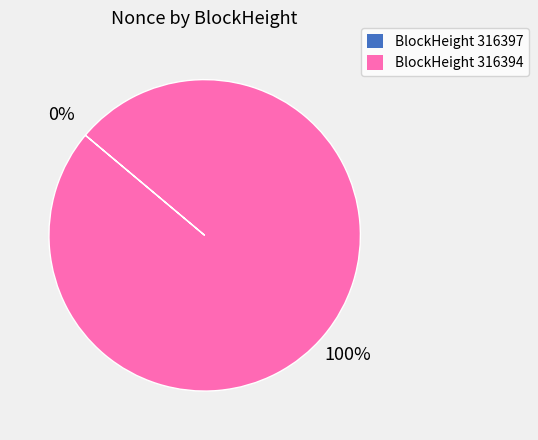

What is the majority slice?

BlockHeight 316394